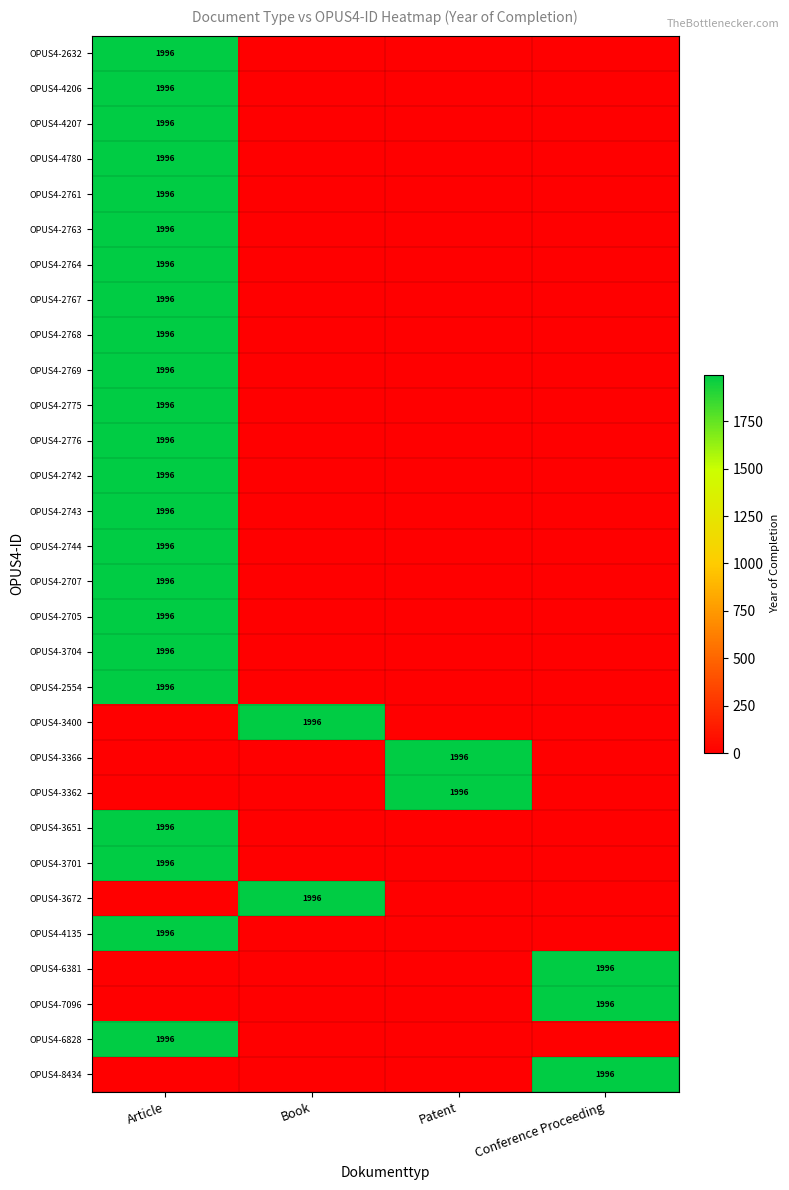

Which category has the highest value in the OPUS4-2705 series?

Article